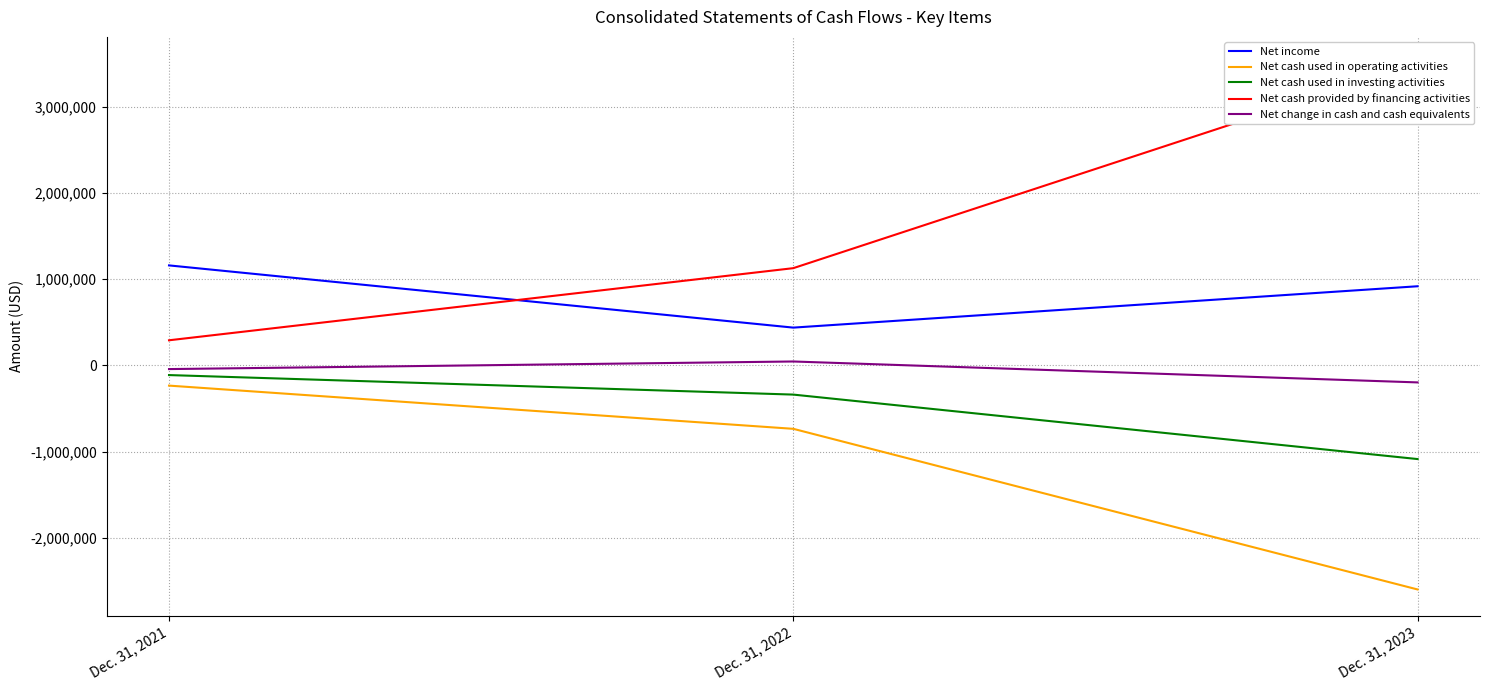

What is the difference between the maximum and minimum values in the Net income series?

721177